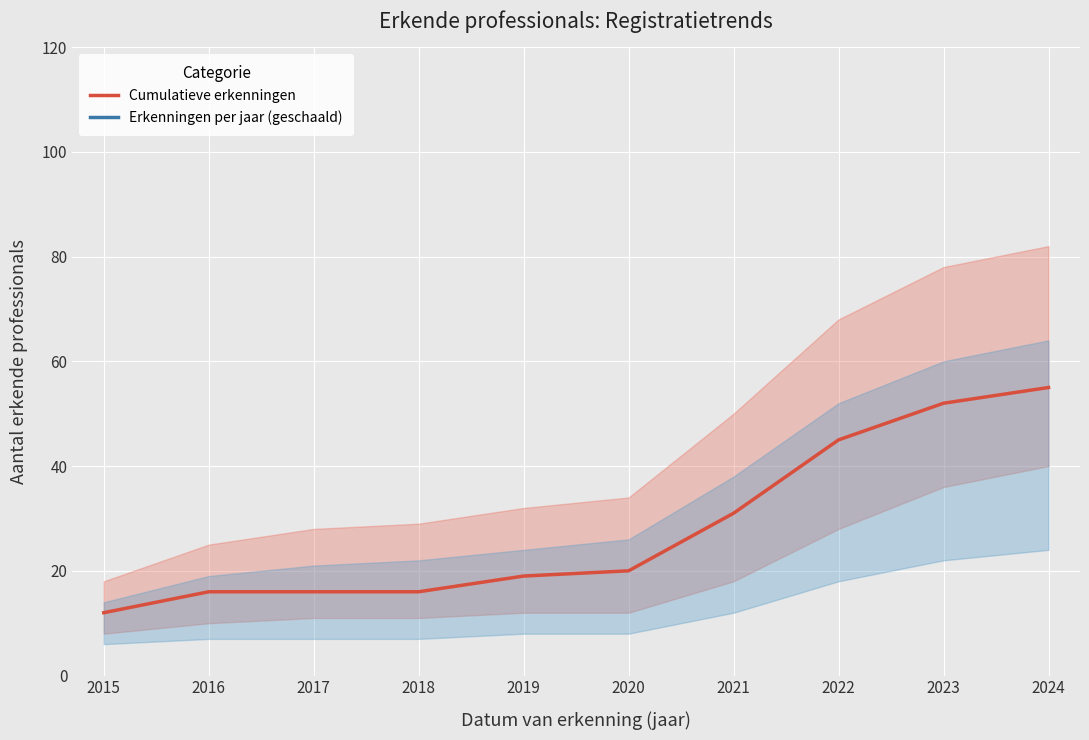

At which label does Cumulatieve erkenningen reach its peak?

2024